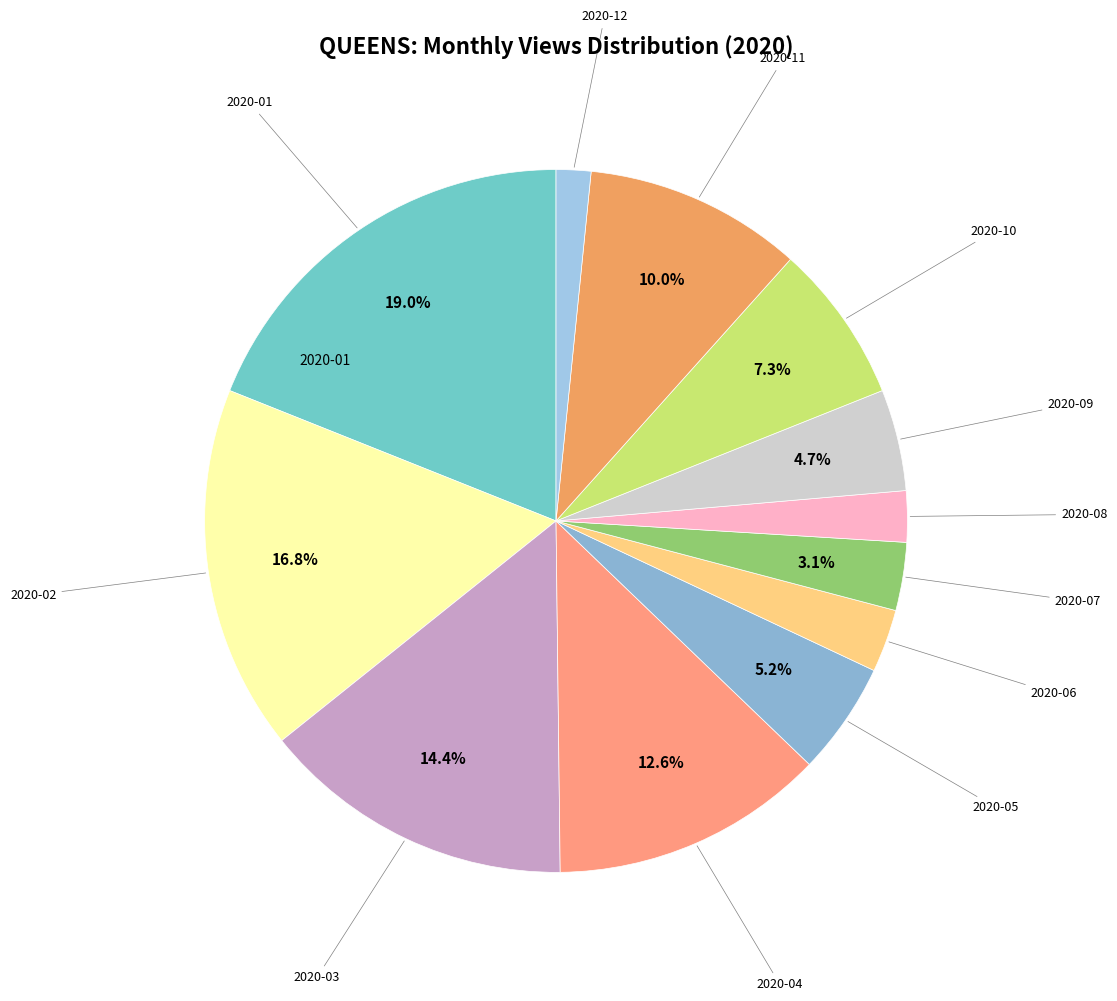

How many segments does this pie chart have?

12